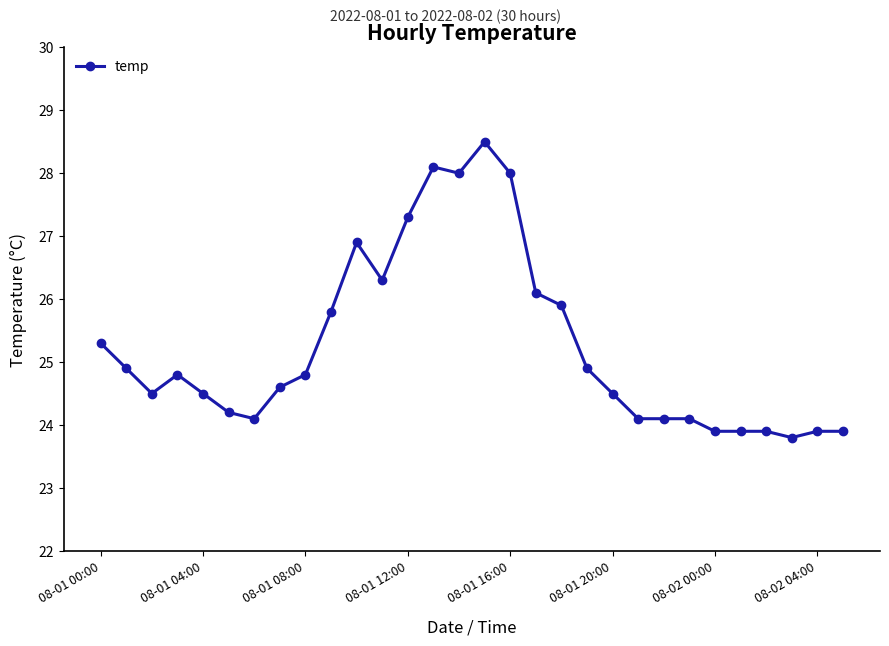

True or false: there are more than 2 points higher than both neighbors.

True